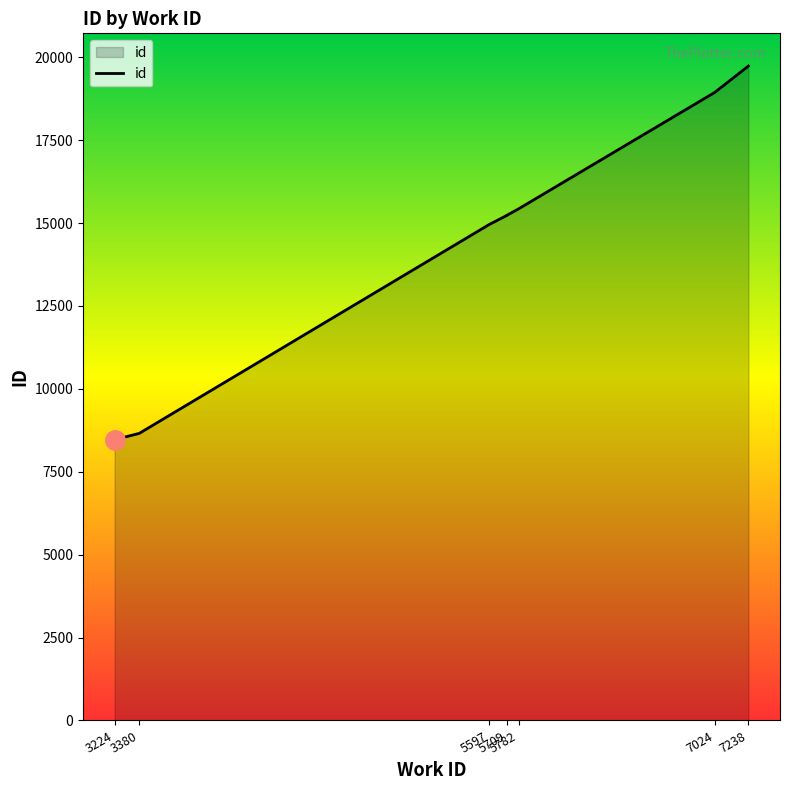

True or false: the data has more than 1 interior local peaks.

False